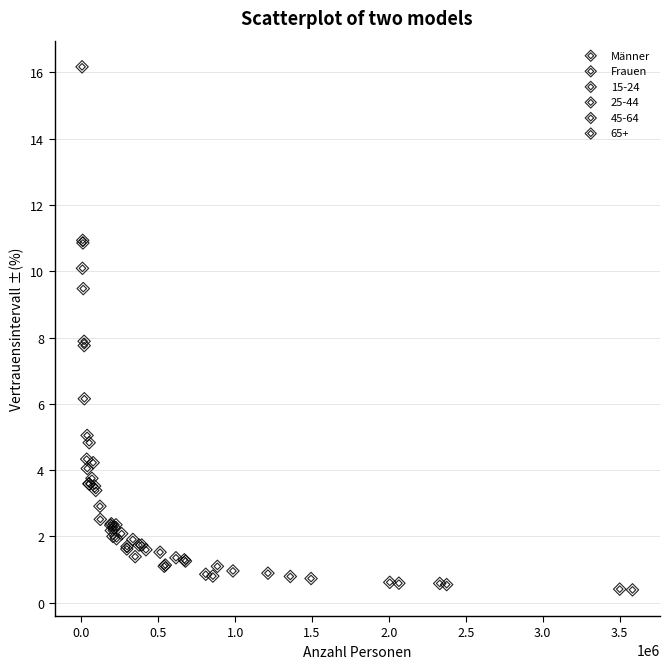

Which series has the largest Y range (max minus min)?

15-24